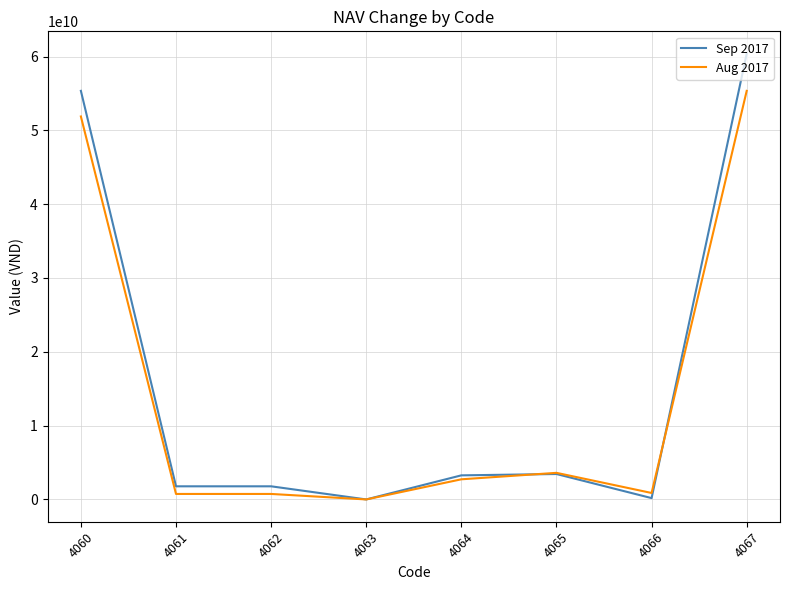

The value of Sep 2017 at 4067 is 60394719855. True or false?

True